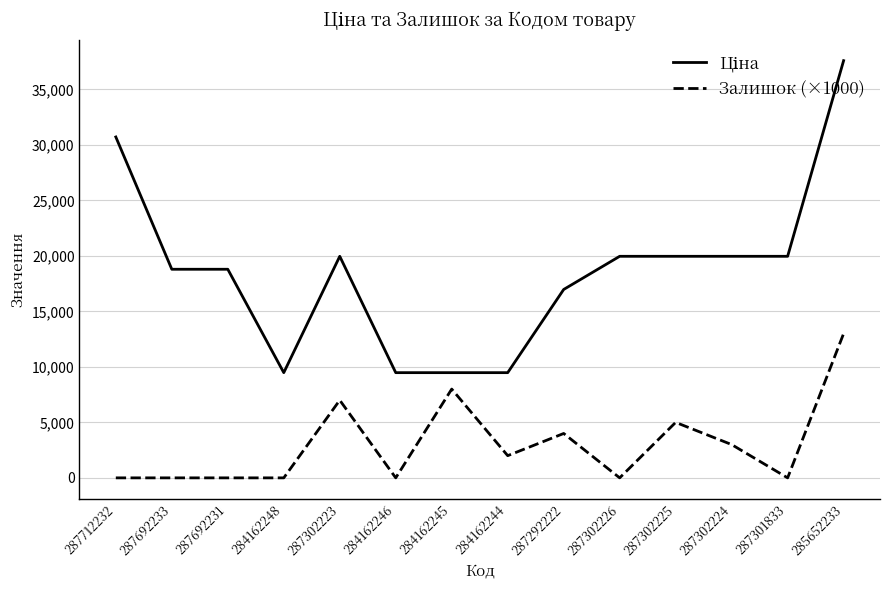

True or false: Залишок (×1000) has a value of 4688.8 at 287302223.

False